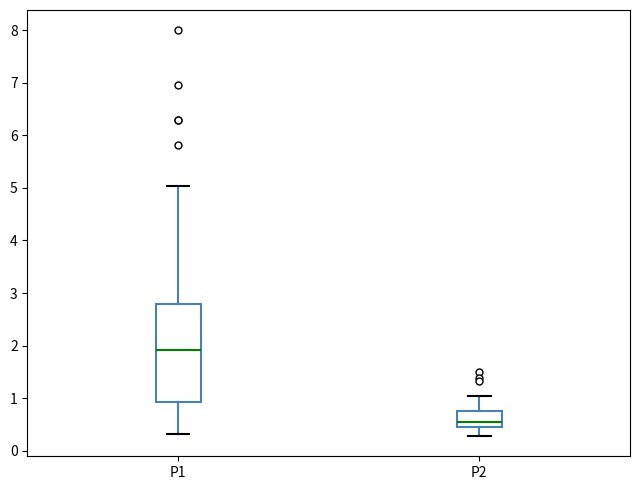

Reading left to right, read every box against the y-axis: the position of its median line, the range the box covers, and the ends of its whiskers. The values are not printed on the chart, so give them approximately, as read against the axis.

P1: median 1.9, box 0.9 to 2.8, whiskers 0.3 to 5.0
P2: median 0.6, box 0.4 to 0.8, whiskers 0.3 to 1.1